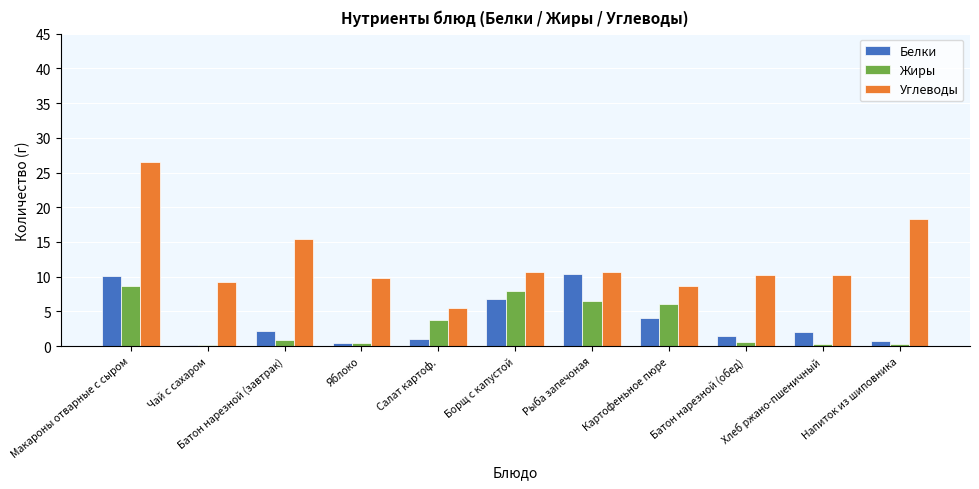

What is the approximate value of Углеводы at Борщ с капустой?

10.7